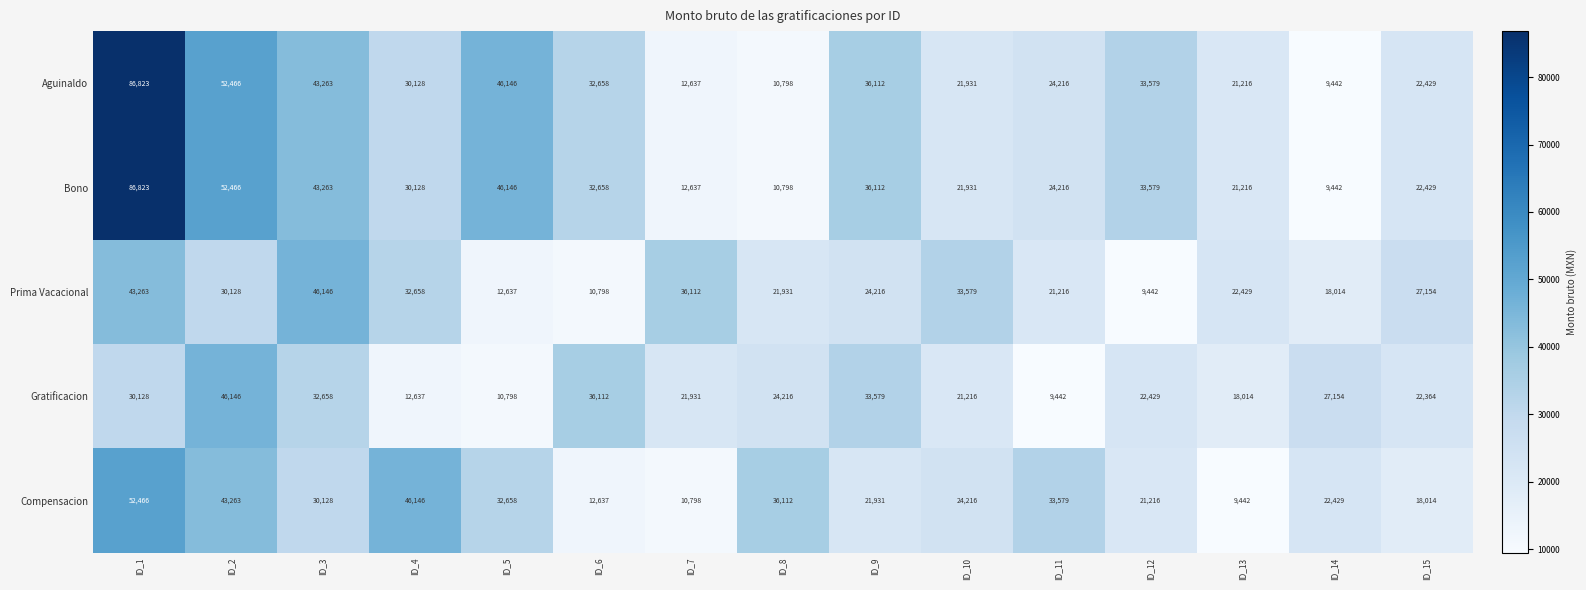

List the labels in order of Prima Vacacional value, smallest first.

ID_12, ID_6, ID_5, ID_14, ID_11, ID_8, ID_13, ID_9, ID_15, ID_2, ID_4, ID_10, ID_7, ID_1, ID_3